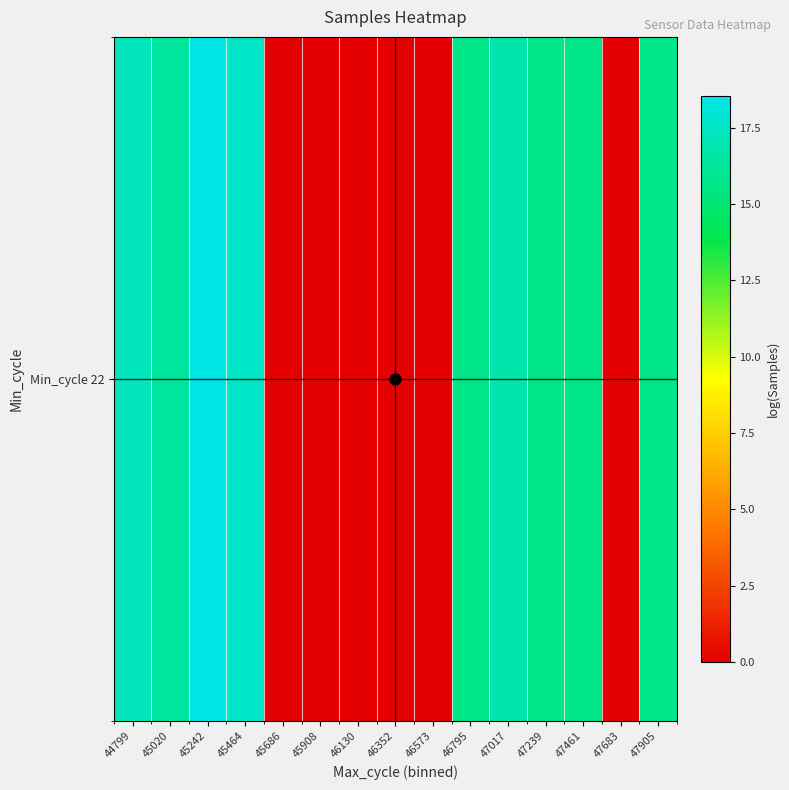

The value at 47905 is 15.7. True or false?

True